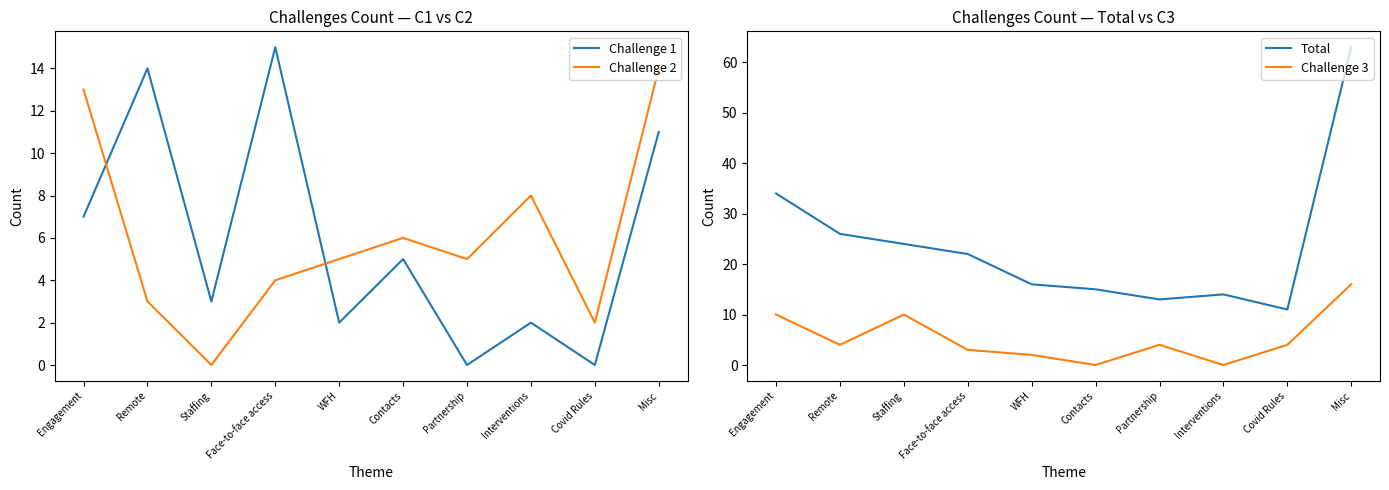

Reading left to right, transcribe all the data shown in this chart.

Challenge 1: 7	14	3	15	2	5	0	2	0	11
Challenge 2: 13	3	0	4	5	6	5	8	2	14
Total: 34	26	24	22	16	15	13	14	11	63
Challenge 3: 10	4	10	3	2	0	4	0	4	16